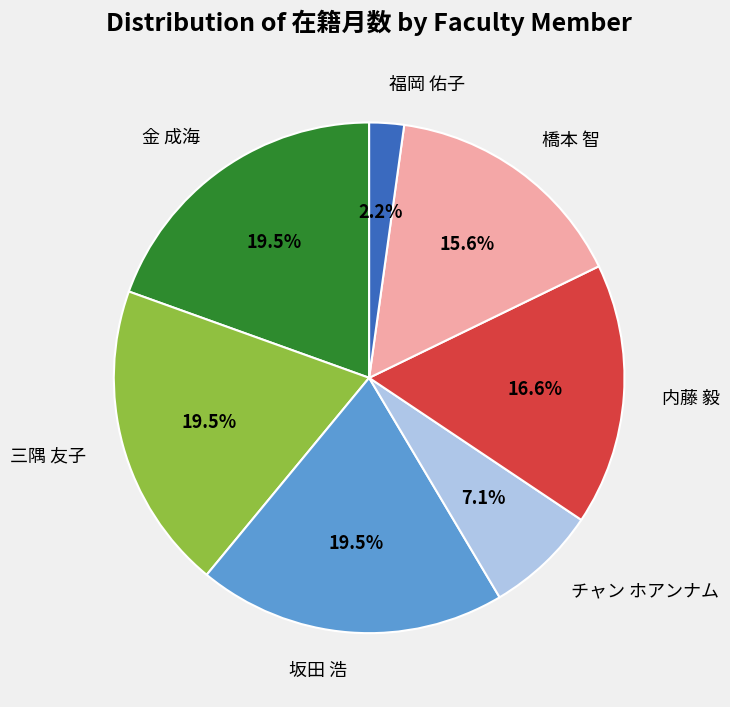

What is the ratio of the value at 三隅 友子 to the value at 福岡 佑子?

8.9